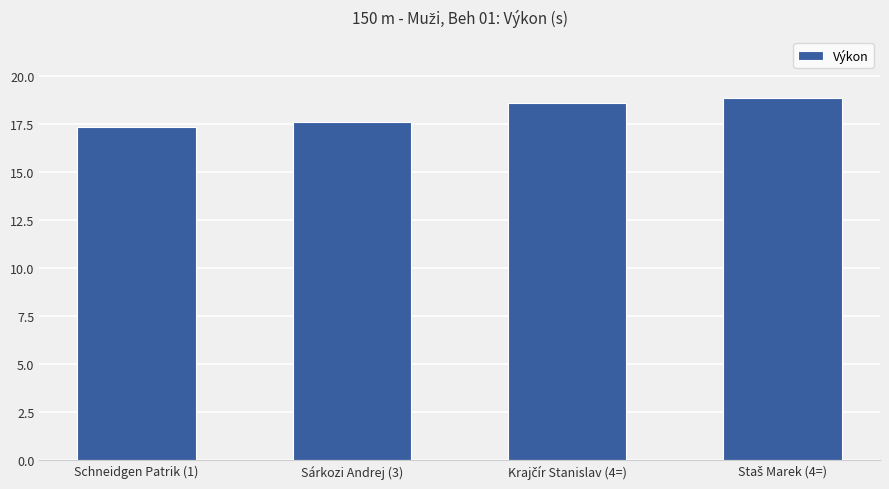

How many data points are less than 18?

2